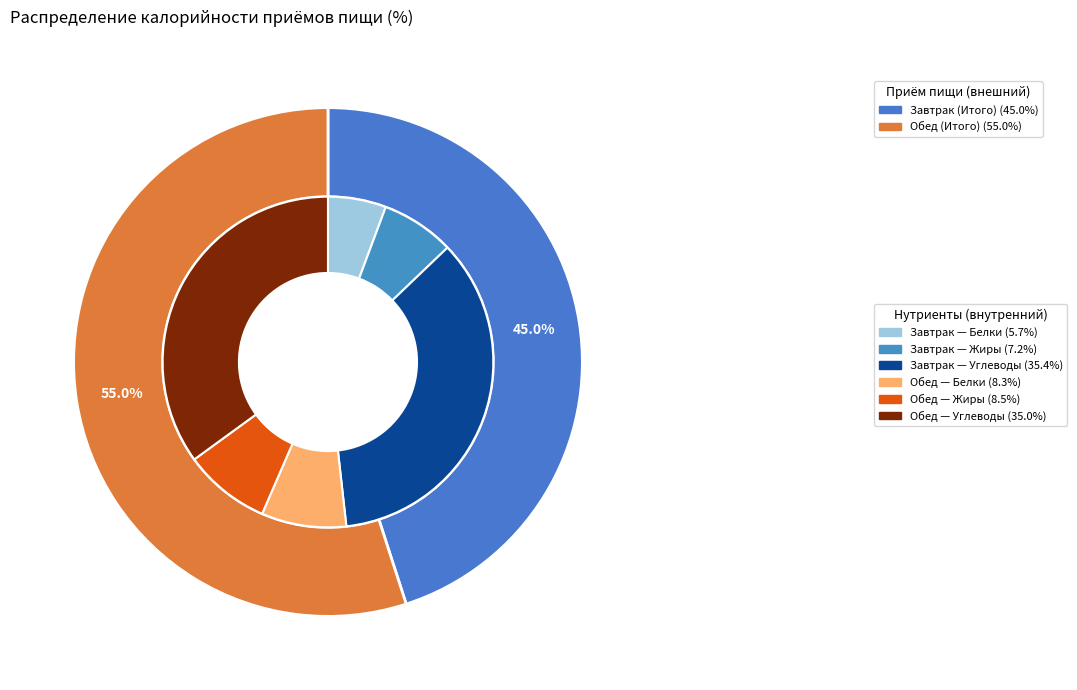

To the nearest percent, what is the average slice percentage?

50%